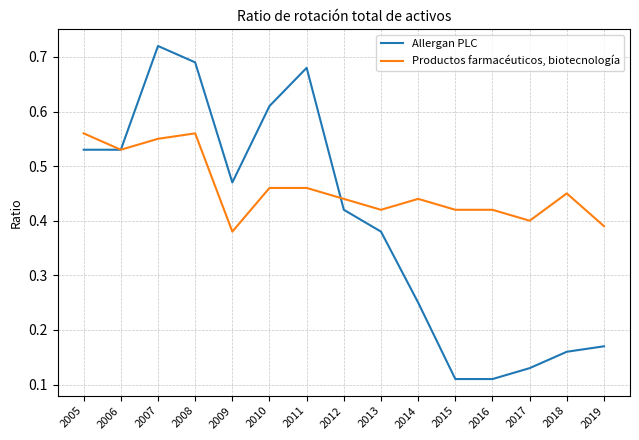

Rank the series by their maximum value, from lowest to highest.

Productos farmacéuticos, biotecnología, Allergan PLC